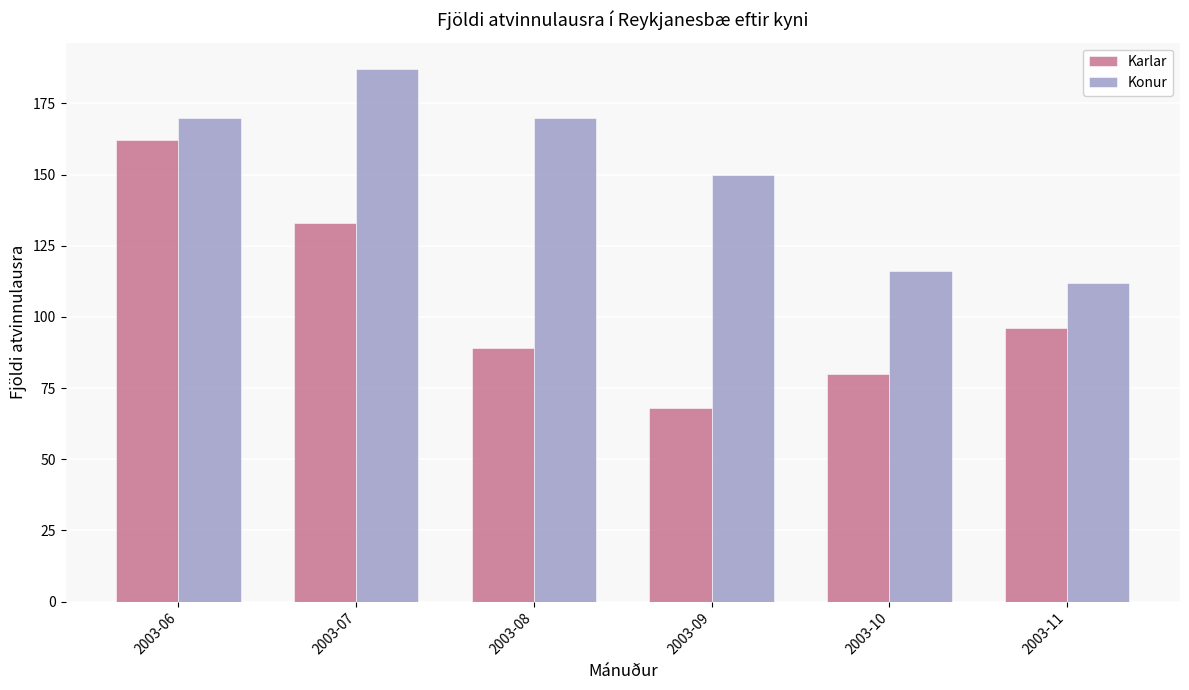

What is the approximate value of Karlar at 2003-10?

80